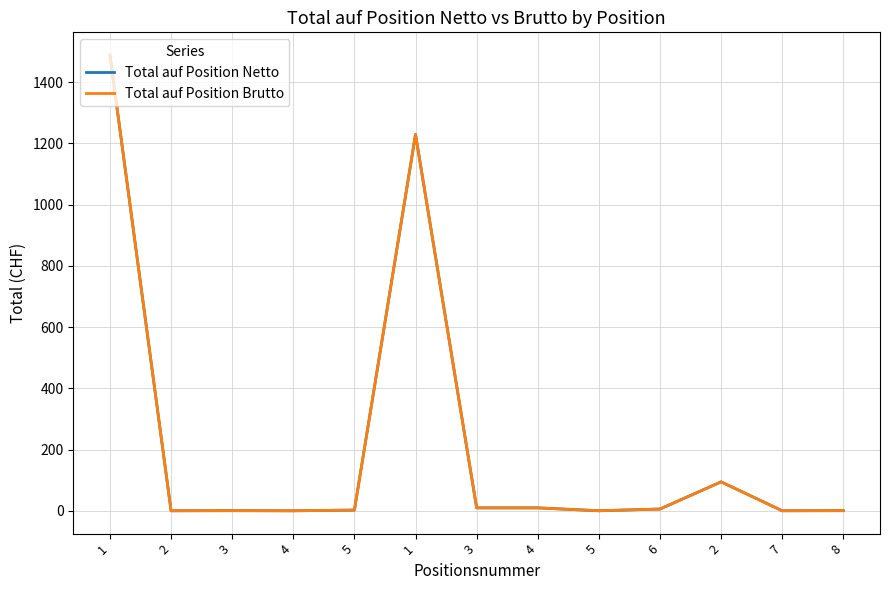

Is this an area chart (filled region under the line)?

No